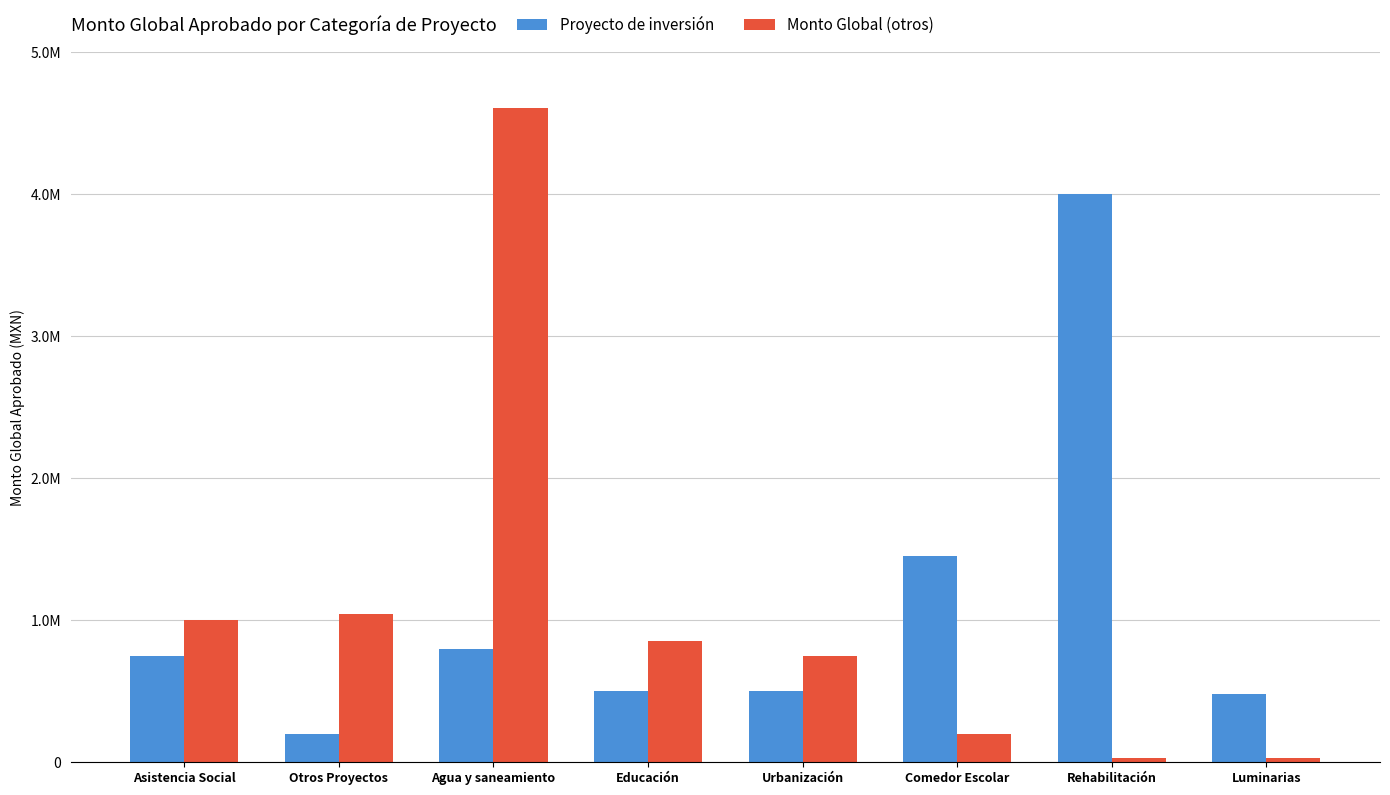

Are the bars grouped side by side (vs. stacked)?

Yes